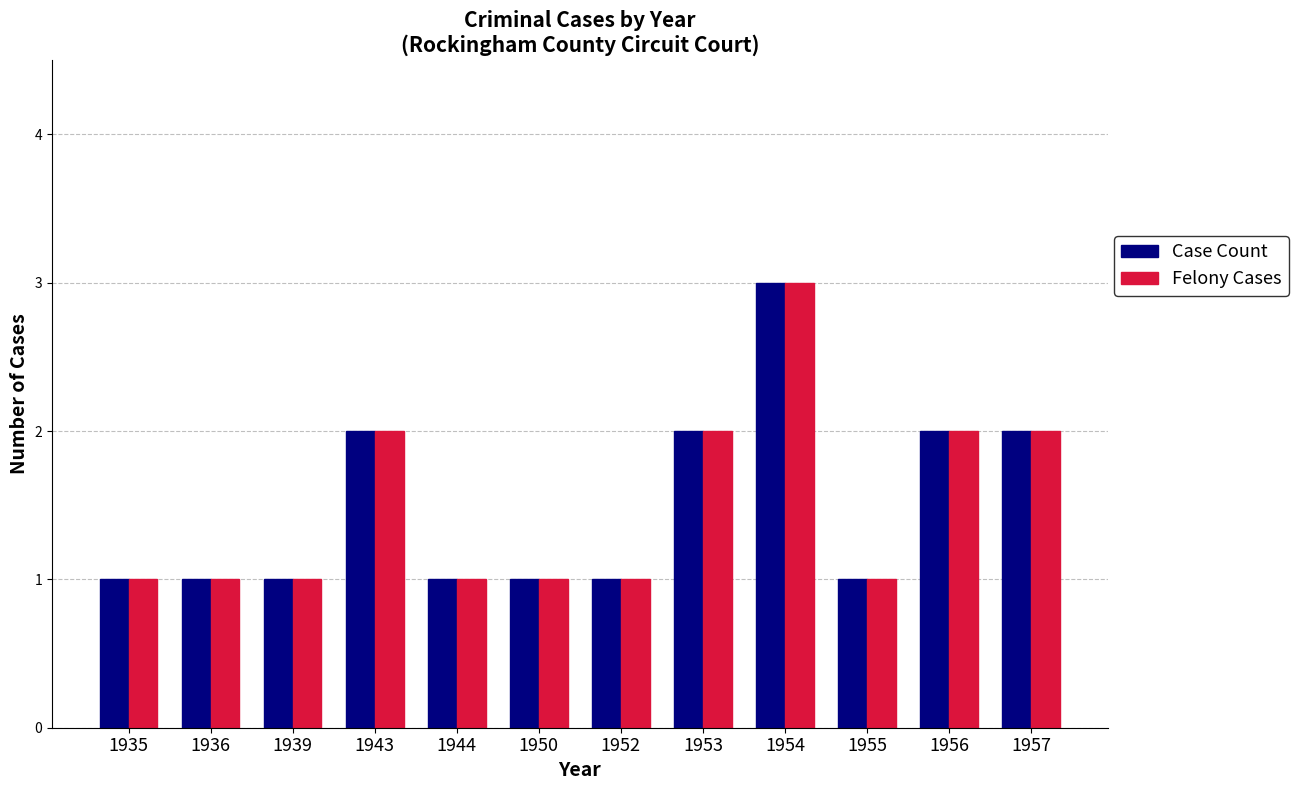

True or false: Case Count has a value of 2 at 1950.

False